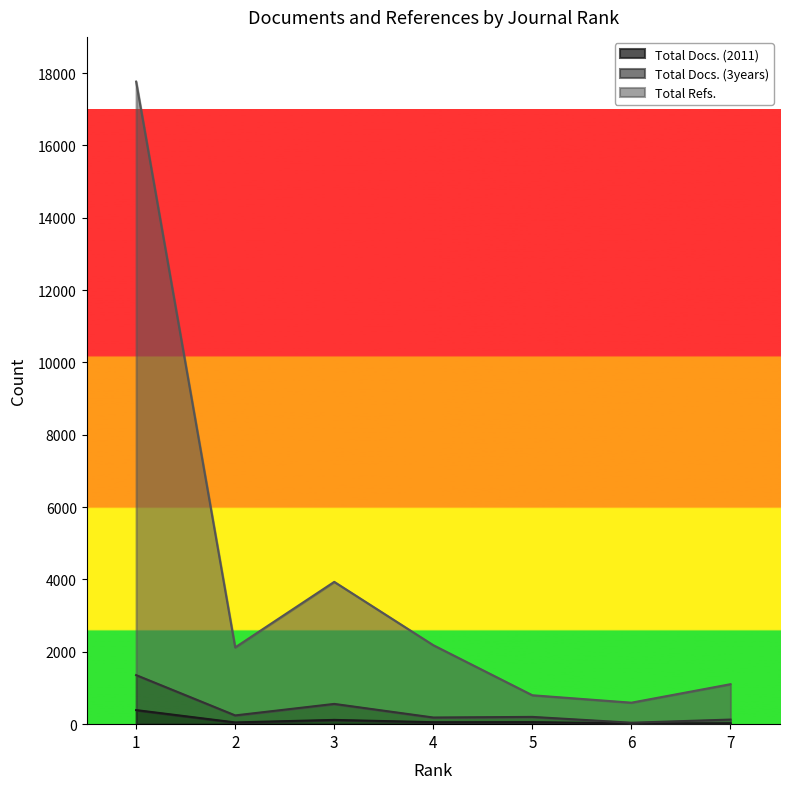

The Total Refs. series shows 392 at 6. True or false?

False